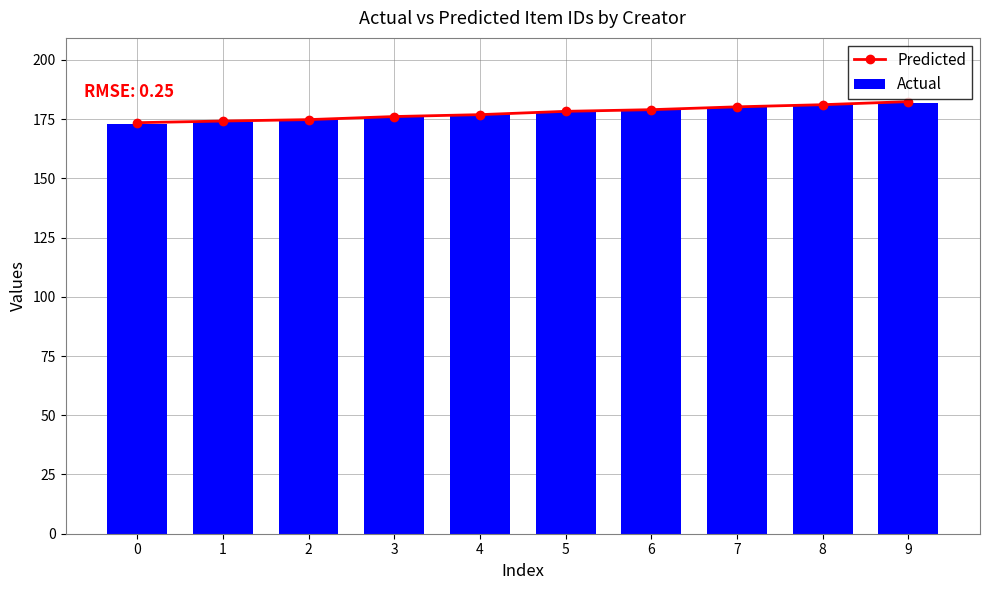

The value of Actual at 6 is 53. True or false?

False